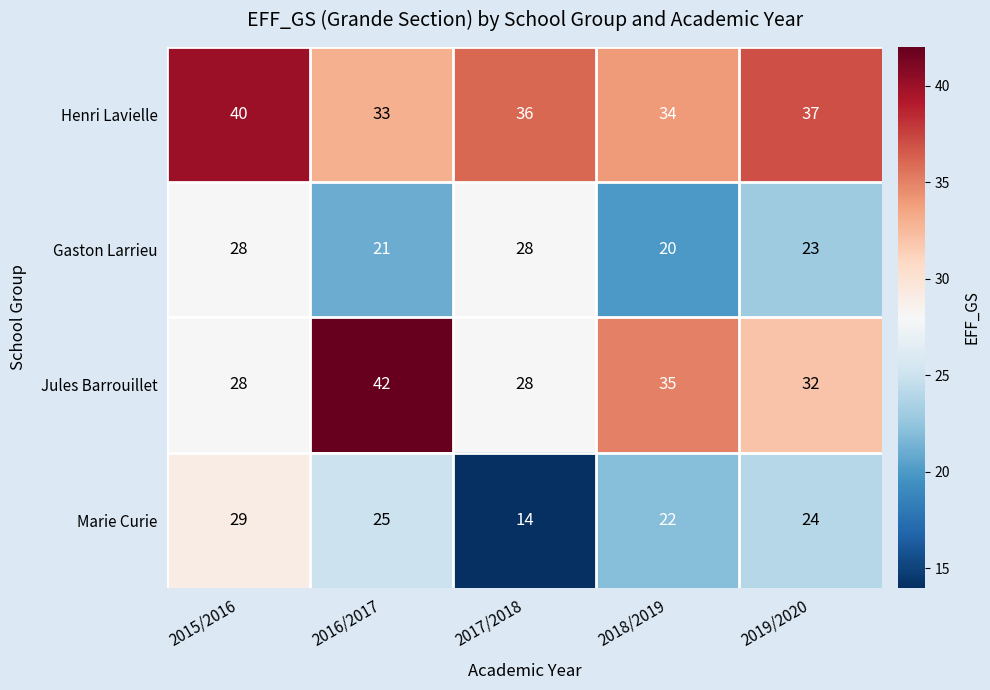

Count the number of data series in this chart.

4